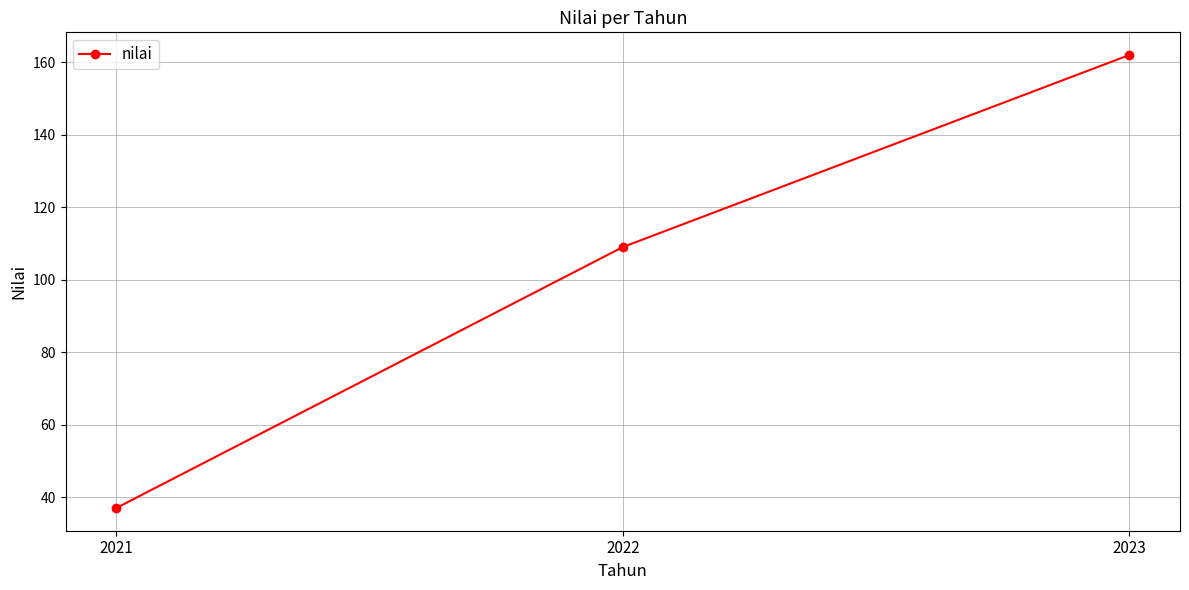

How many values are between 37 and 162?

3